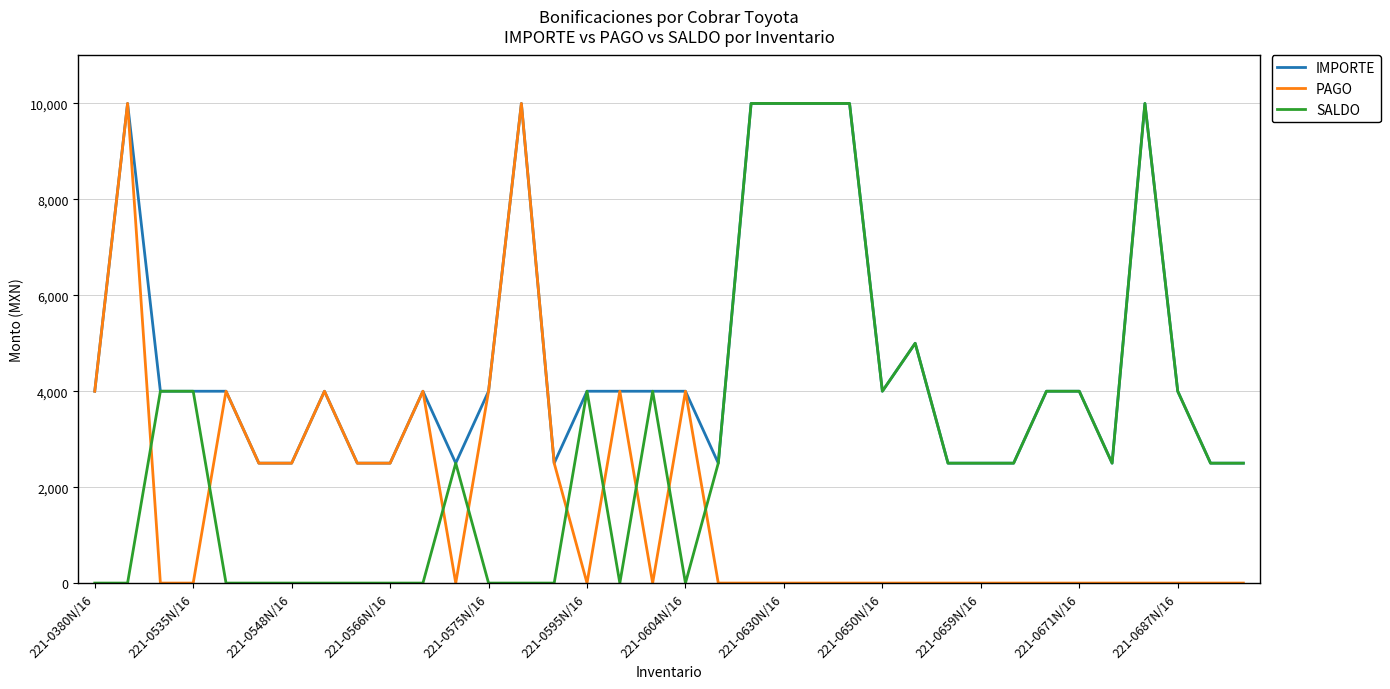

Count the SALDO values in the range 0 to 4000.

30